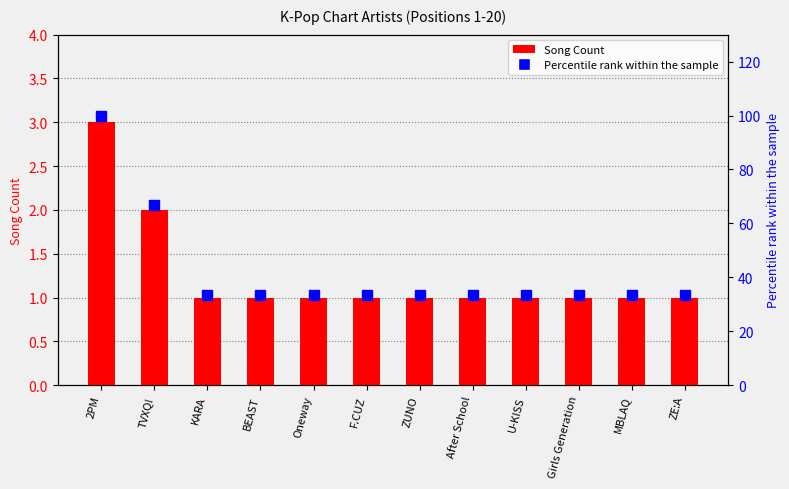

Reading left to right, what are all the values shown in this chart?

Song Count: 2PM=3.0	TVXQ!=2.0	KARA=1.0	BEAST=1.0	Oneway=1.0	F.CUZ=1.0	ZUNO=1.0	After School=1.0	U-KISS=1.0	Girls Generation=1.0	MBLAQ=1.0	ZE:A=1.0
Percentile rank within the sample: 2PM=100.0	TVXQ!=66.7	KARA=33.3	BEAST=33.3	Oneway=33.3	F.CUZ=33.3	ZUNO=33.3	After School=33.3	U-KISS=33.3	Girls Generation=33.3	MBLAQ=33.3	ZE:A=33.3